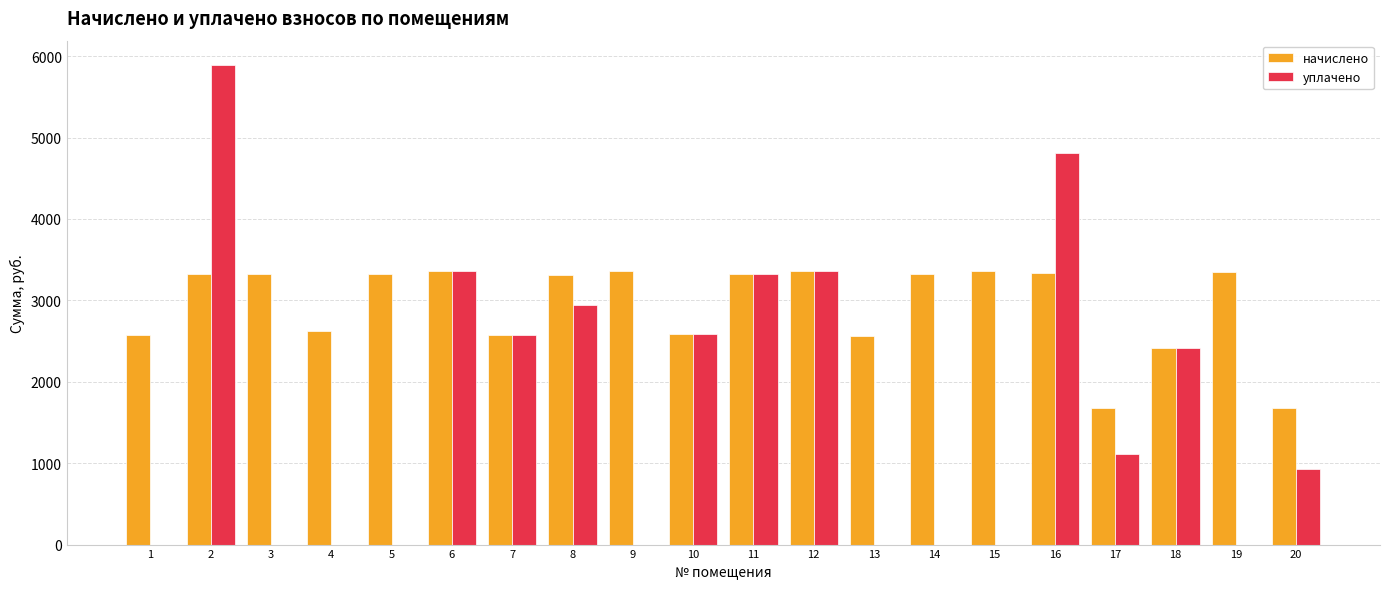

How many series are shown in this chart?

2